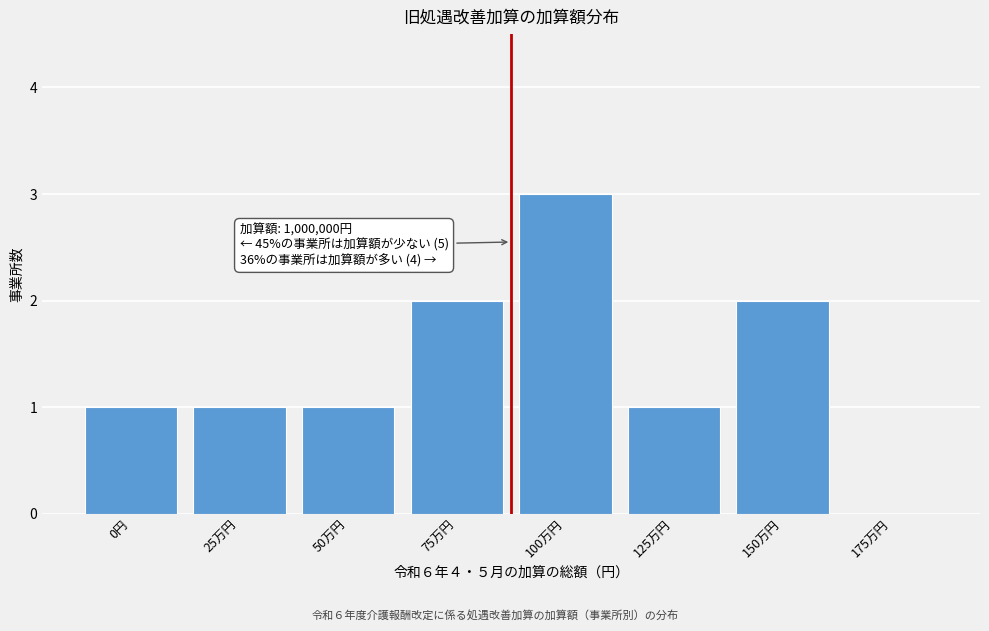

Reading left to right, what are all the values shown in this chart?

0円=1	25万円=1	50万円=1	75万円=2	100万円=3	125万円=1	150万円=2	175万円=0